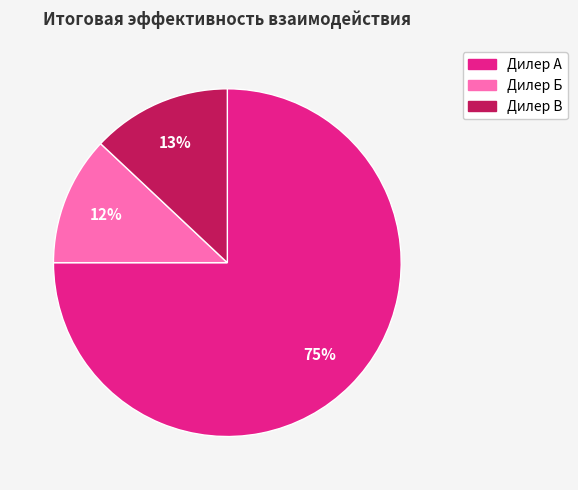

Count the number of slices in the pie.

3